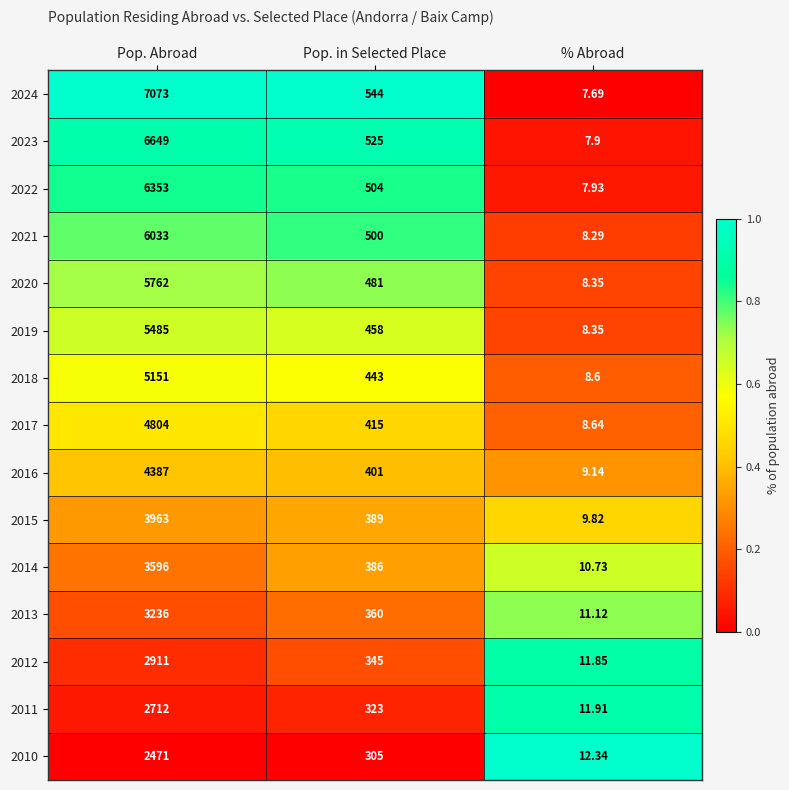

At which label does 2022 reach its peak?

Pop. Abroad